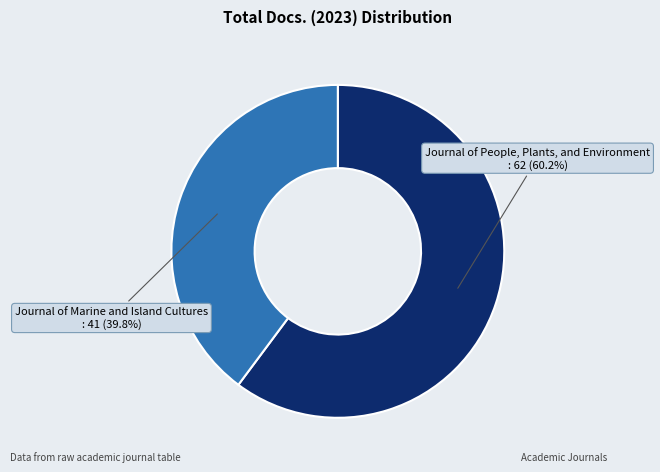

Does any single category account for the majority?

Yes